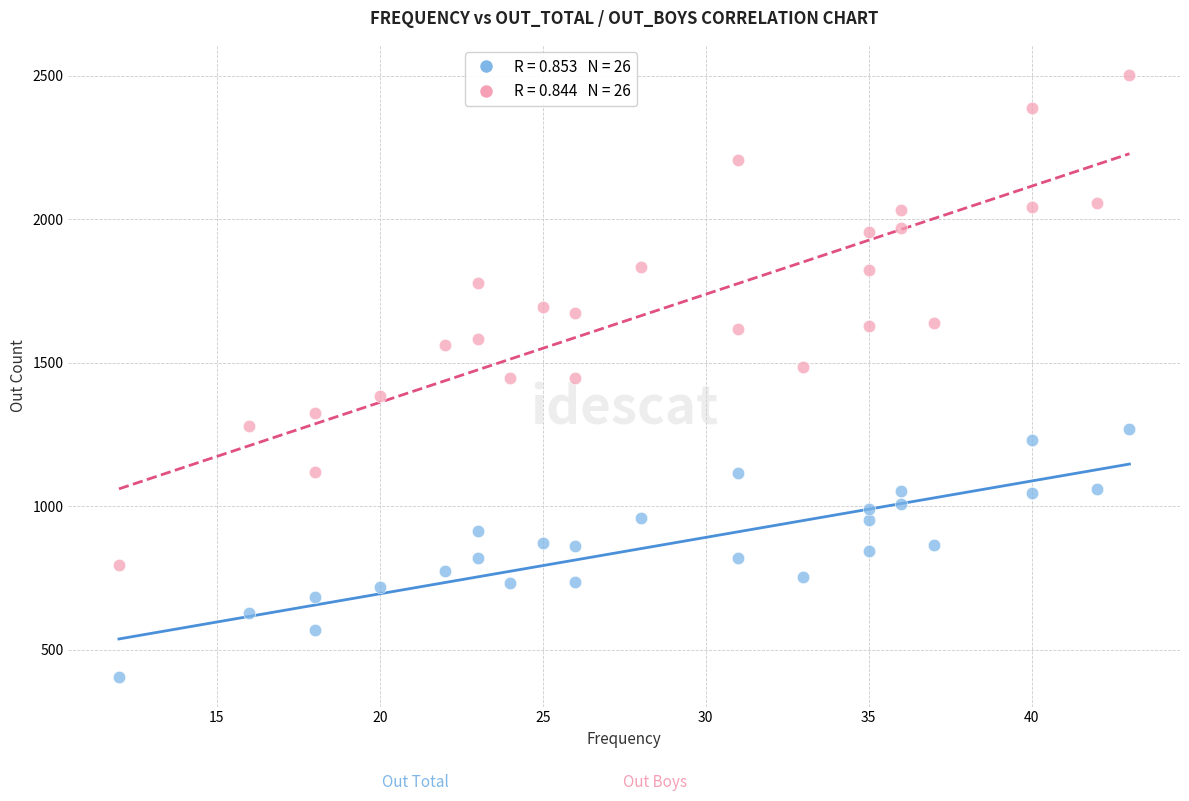

Across all data points, what is the range of X values (max minus min)?

31